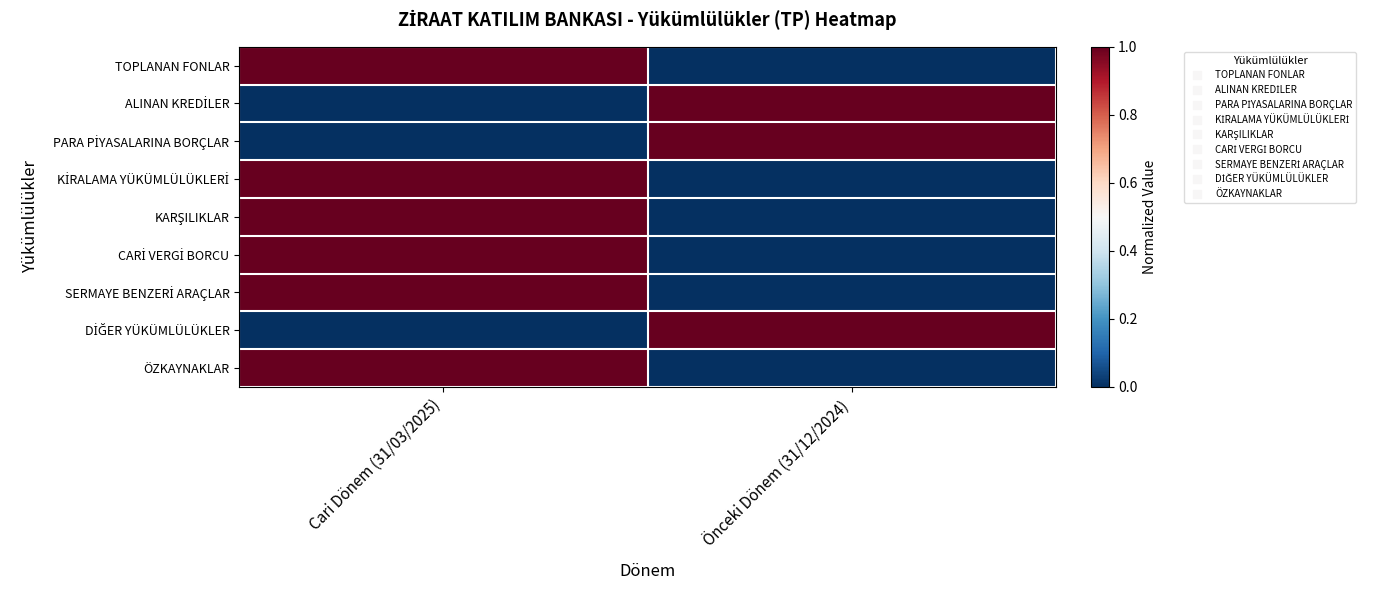

At Önceki Dönem (31/12/2024), list the series in order from smallest to largest.

TOPLANAN FONLAR, KİRALAMA YÜKÜMLÜLÜKLERİ, KARŞILIKLAR, CARİ VERGİ BORCU, SERMAYE BENZERİ ARAÇLAR, ÖZKAYNAKLAR, ALINAN KREDİLER, PARA PİYASALARINA BORÇLAR, DİĞER YÜKÜMLÜLÜKLER